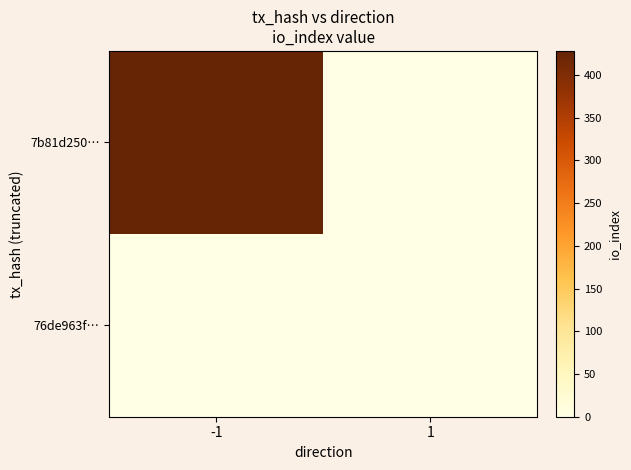

What is the maximum value shown in the chart?

428